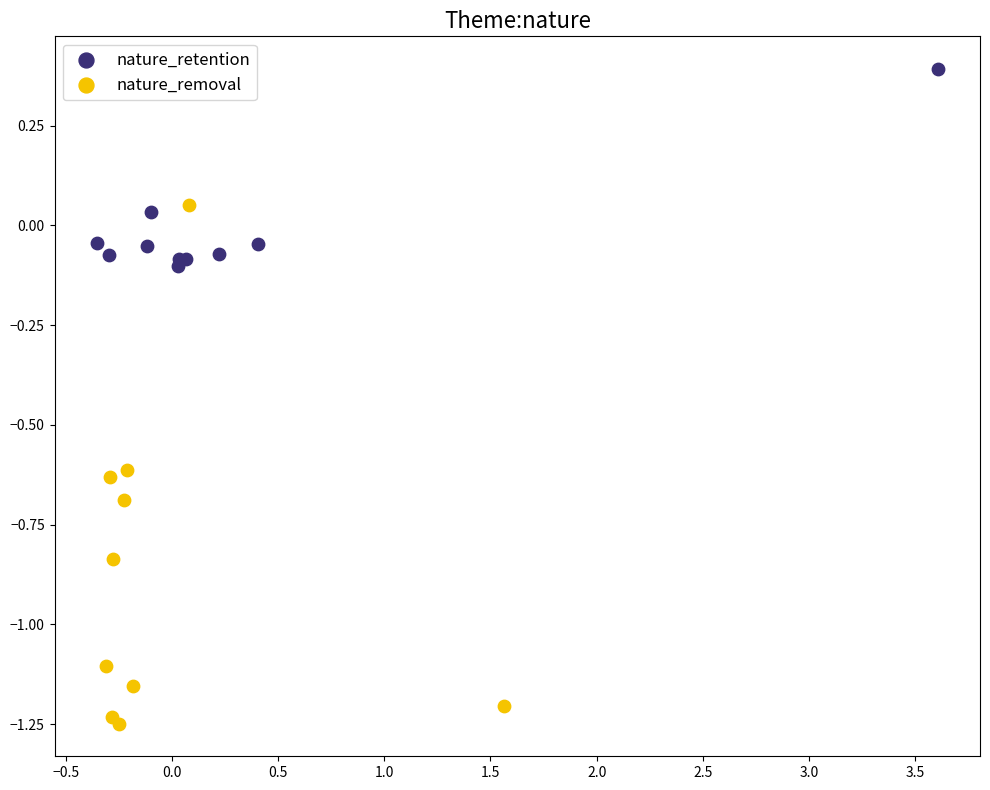

Which series reaches the minimum Y coordinate?

nature_removal